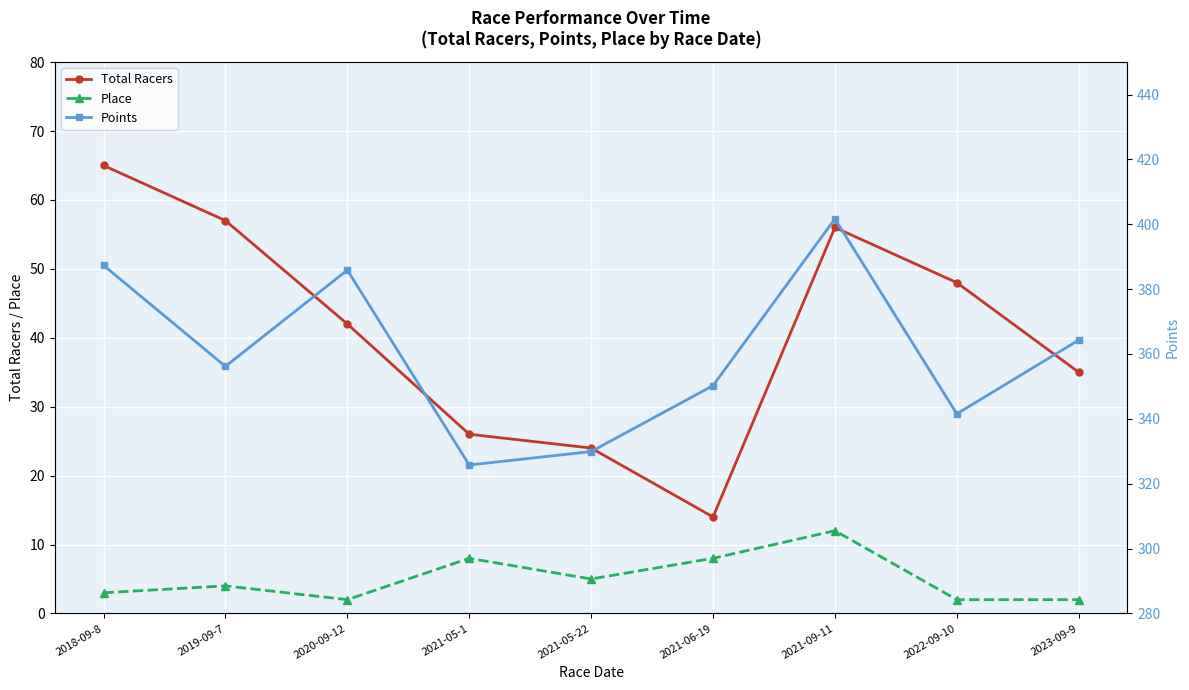

Reading left to right, transcribe all the data shown in this chart.

Total Racers: 2018-09-8=65.0	2019-09-7=57.0	2020-09-12=42.0	2021-05-1=26.0	2021-05-22=24.0	2021-06-19=14.0	2021-09-11=56.0	2022-09-10=48.0	2023-09-9=35.0
Place: 2018-09-8=3.0	2019-09-7=4.0	2020-09-12=2.0	2021-05-1=8.0	2021-05-22=5.0	2021-06-19=8.0	2021-09-11=12.0	2022-09-10=2.0	2023-09-9=2.0
Points: 2018-09-8=387.3	2019-09-7=356.2	2020-09-12=385.9	2021-05-1=325.8	2021-05-22=329.9	2021-06-19=350.2	2021-09-11=401.7	2022-09-10=341.5	2023-09-9=364.3